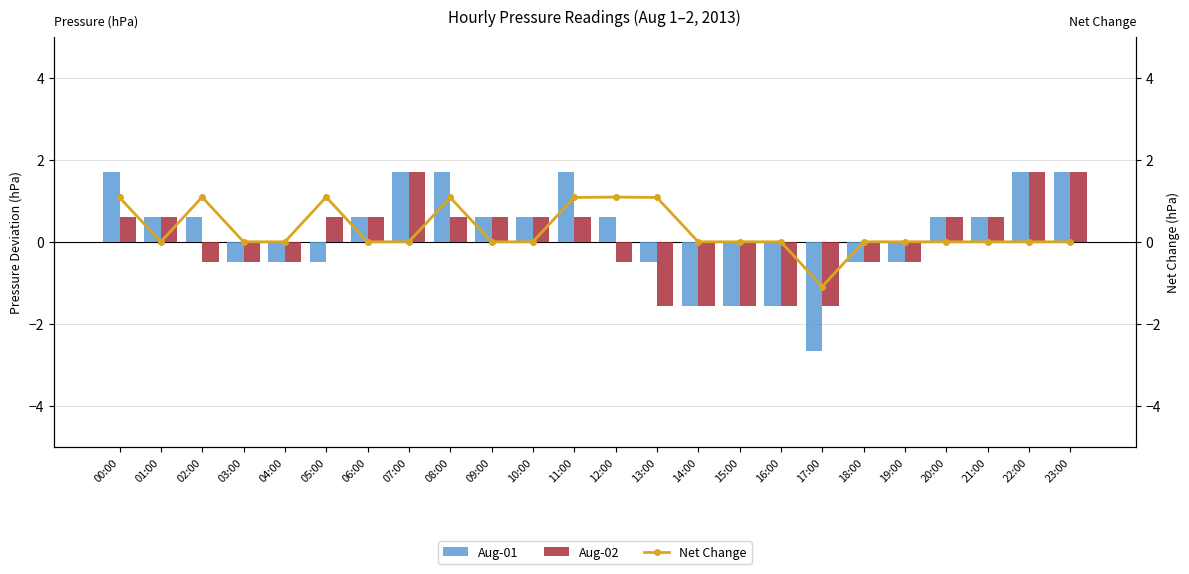

Reading left to right, extract all data points from this chart.

Aug-01: 00:00=1.7	01:00=0.6	02:00=0.6	03:00=-0.5	04:00=-0.5	05:00=-0.5	06:00=0.6	07:00=1.7	08:00=1.7	09:00=0.6	10:00=0.6	11:00=1.7	12:00=0.6	13:00=-0.5	14:00=-1.6	15:00=-1.6	16:00=-1.6	17:00=-2.6	18:00=-0.5	19:00=-0.5	20:00=0.6	21:00=0.6	22:00=1.7	23:00=1.7
Aug-02: 00:00=0.6	01:00=0.6	02:00=-0.5	03:00=-0.5	04:00=-0.5	05:00=0.6	06:00=0.6	07:00=1.7	08:00=0.6	09:00=0.6	10:00=0.6	11:00=0.6	12:00=-0.5	13:00=-1.6	14:00=-1.6	15:00=-1.6	16:00=-1.6	17:00=-1.6	18:00=-0.5	19:00=-0.5	20:00=0.6	21:00=0.6	22:00=1.7	23:00=1.7
Net Change: 00:00=1.1	01:00=0.0	02:00=1.1	03:00=0.0	04:00=0.0	05:00=1.1	06:00=0.0	07:00=0.0	08:00=1.1	09:00=0.0	10:00=0.0	11:00=1.1	12:00=1.1	13:00=1.1	14:00=0.0	15:00=0.0	16:00=0.0	17:00=-1.1	18:00=0.0	19:00=0.0	20:00=0.0	21:00=0.0	22:00=0.0	23:00=0.0